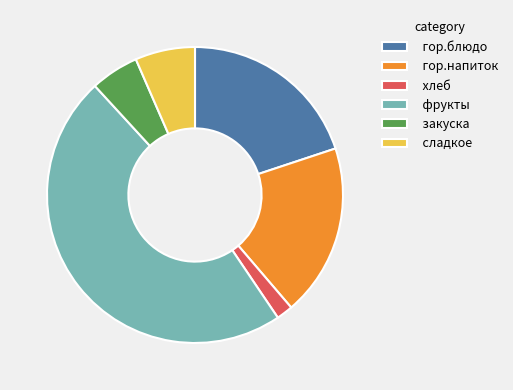

Rank the categories by value from highest to lowest.

фрукты, гор.блюдо, гор.напиток, сладкое, закуска, хлеб